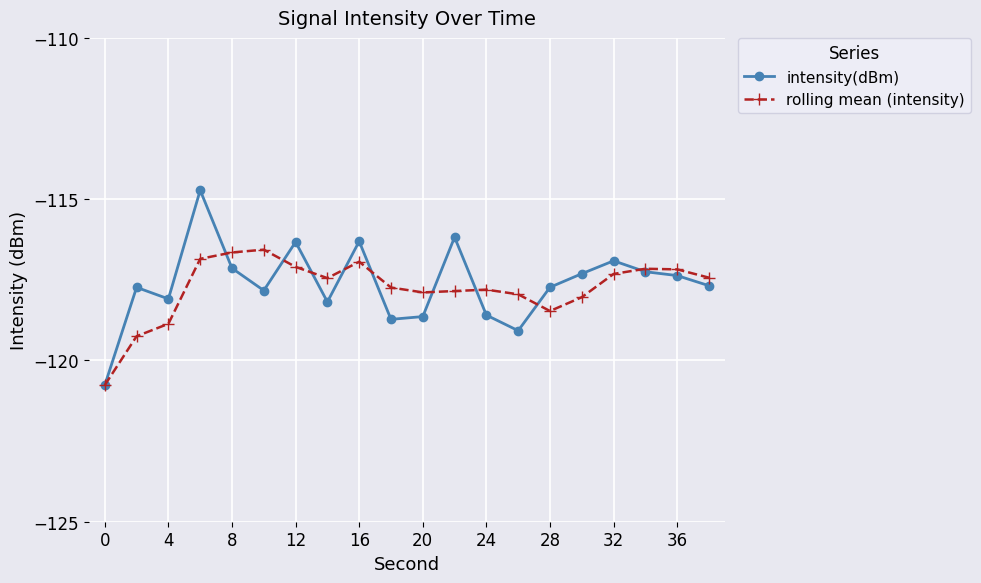

Which series has the largest range (max minus min)?

intensity(dBm)